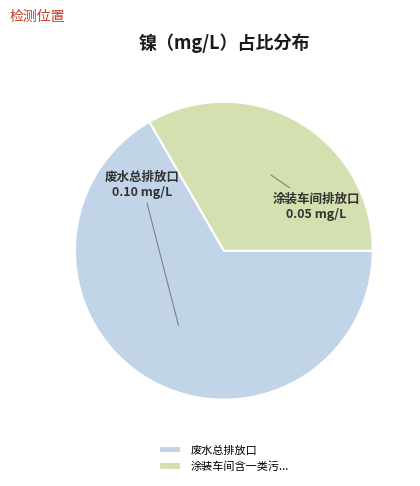

Do 废水总排放口 and 涂装车间含一类污... together represent more than half of the pie?

Yes